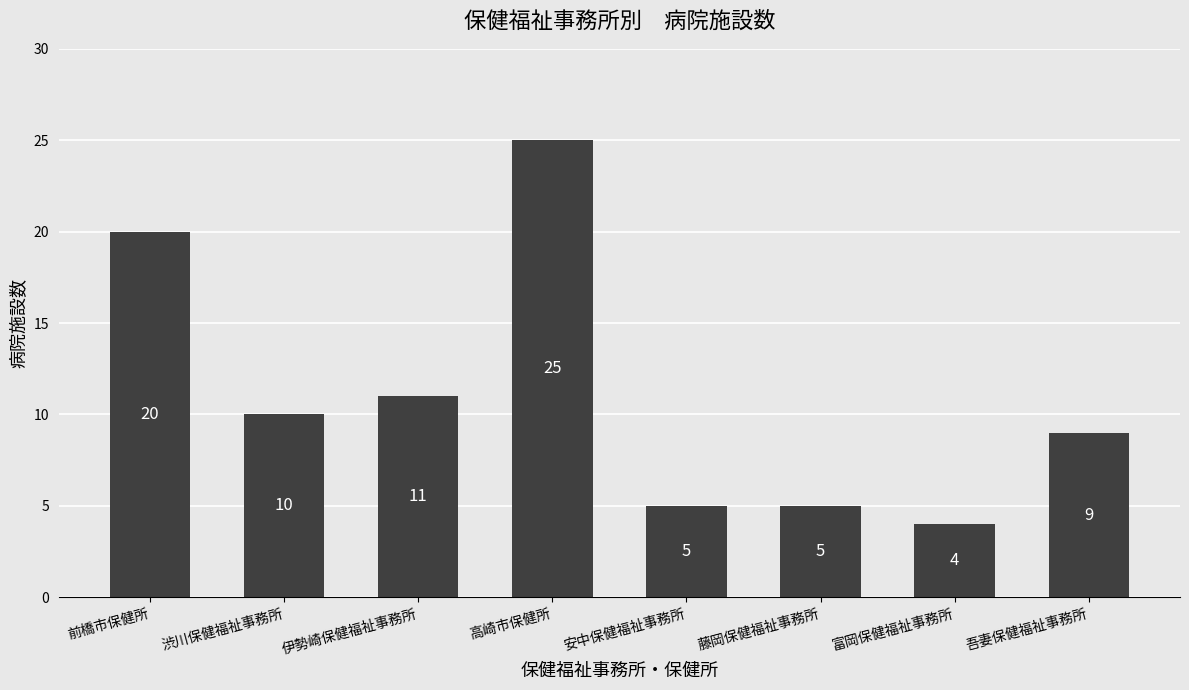

Which label corresponds to the largest value in the chart?

高崎市保健所